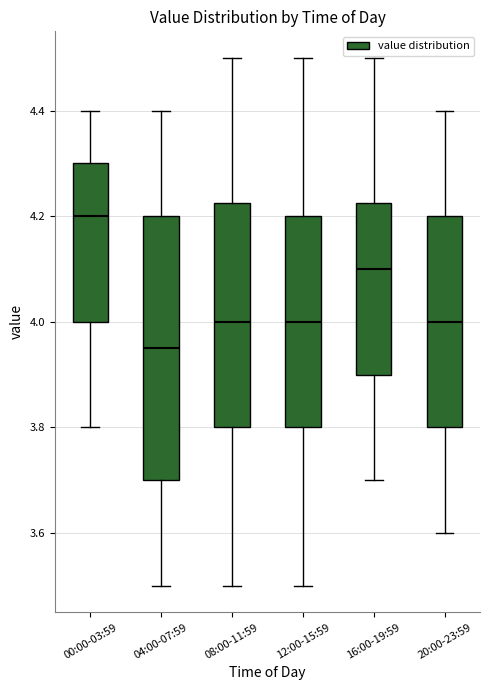

Reading left to right, transcribe this box plot: for each box, give where its median line is, the range the box spans, and where its two whiskers end, as read against the y-axis. The values are not printed on the chart, so give them approximately, as read against the axis.

00:00-03:59: median 4.20, box 4.00 to 4.30, whiskers 3.80 to 4.40
04:00-07:59: median 3.96, box 3.70 to 4.20, whiskers 3.50 to 4.40
08:00-11:59: median 4.00, box 3.80 to 4.22, whiskers 3.50 to 4.50
12:00-15:59: median 4.00, box 3.80 to 4.20, whiskers 3.50 to 4.50
16:00-19:59: median 4.10, box 3.90 to 4.22, whiskers 3.70 to 4.50
20:00-23:59: median 4.00, box 3.80 to 4.20, whiskers 3.60 to 4.40